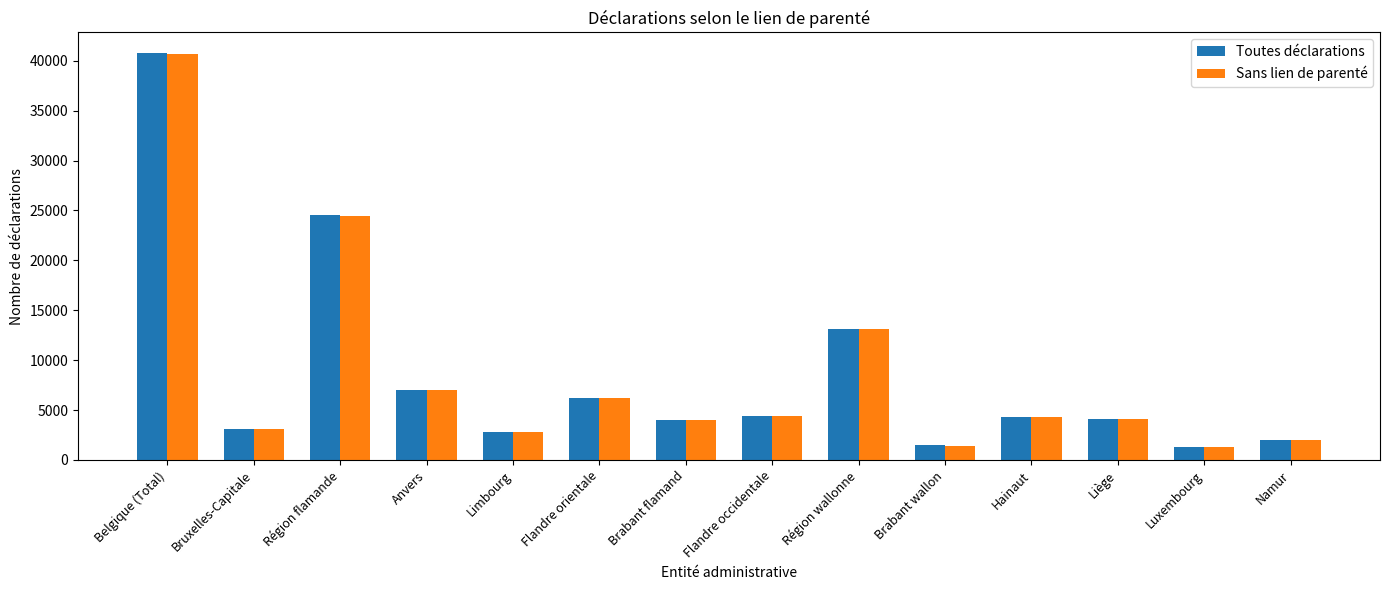

Does the chart contain any negative values?

No